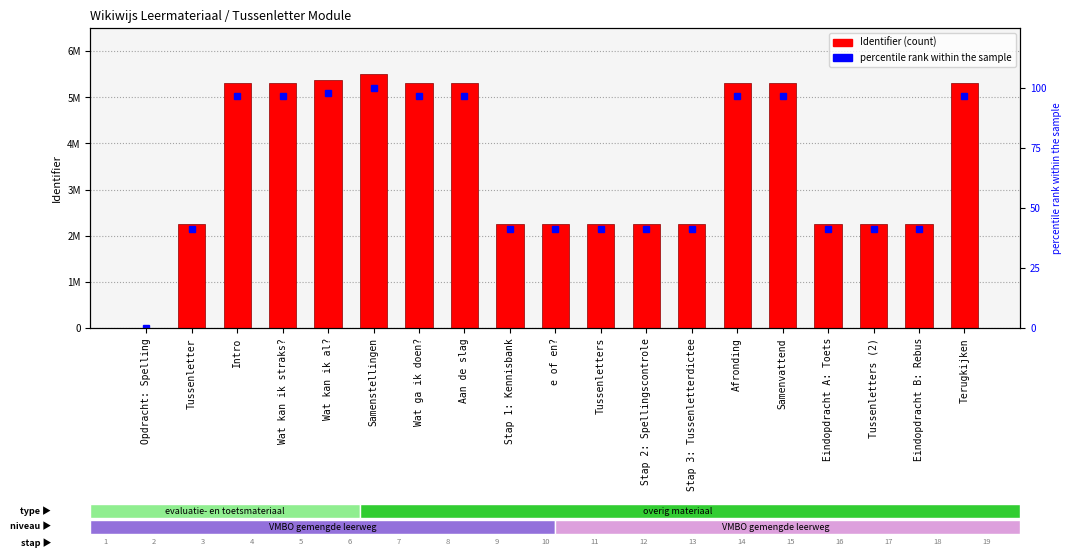

At which label does percentile rank within the sample first exceed 41?

Tussenletter